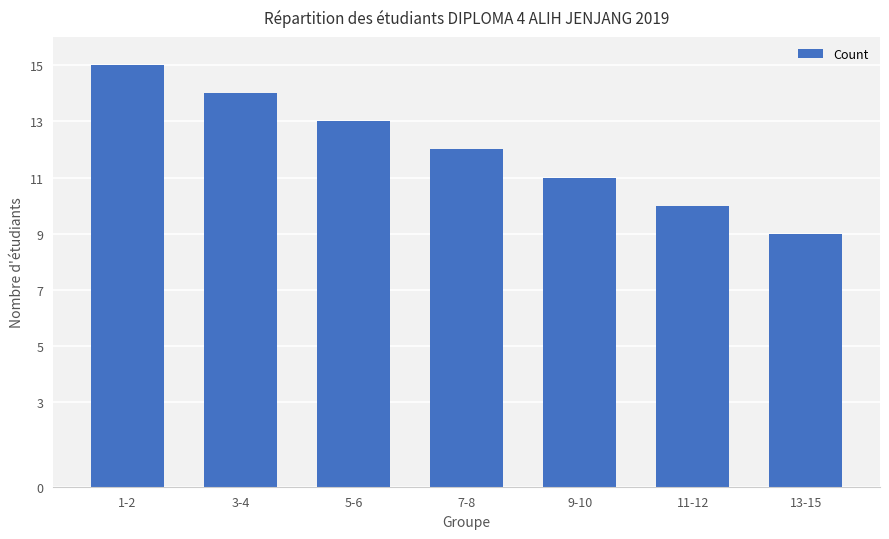

What is the label of the 3rd bar from the right?

9-10